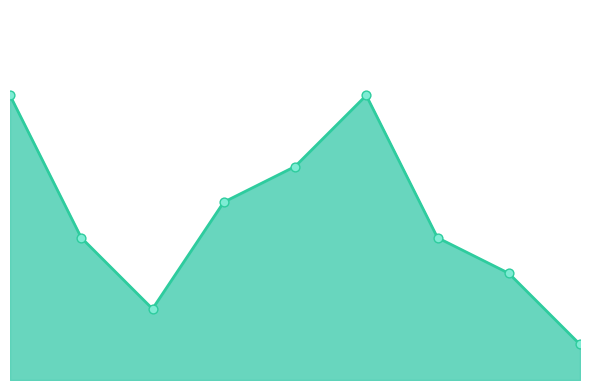

What is the change in value from 6 to 7?

-4